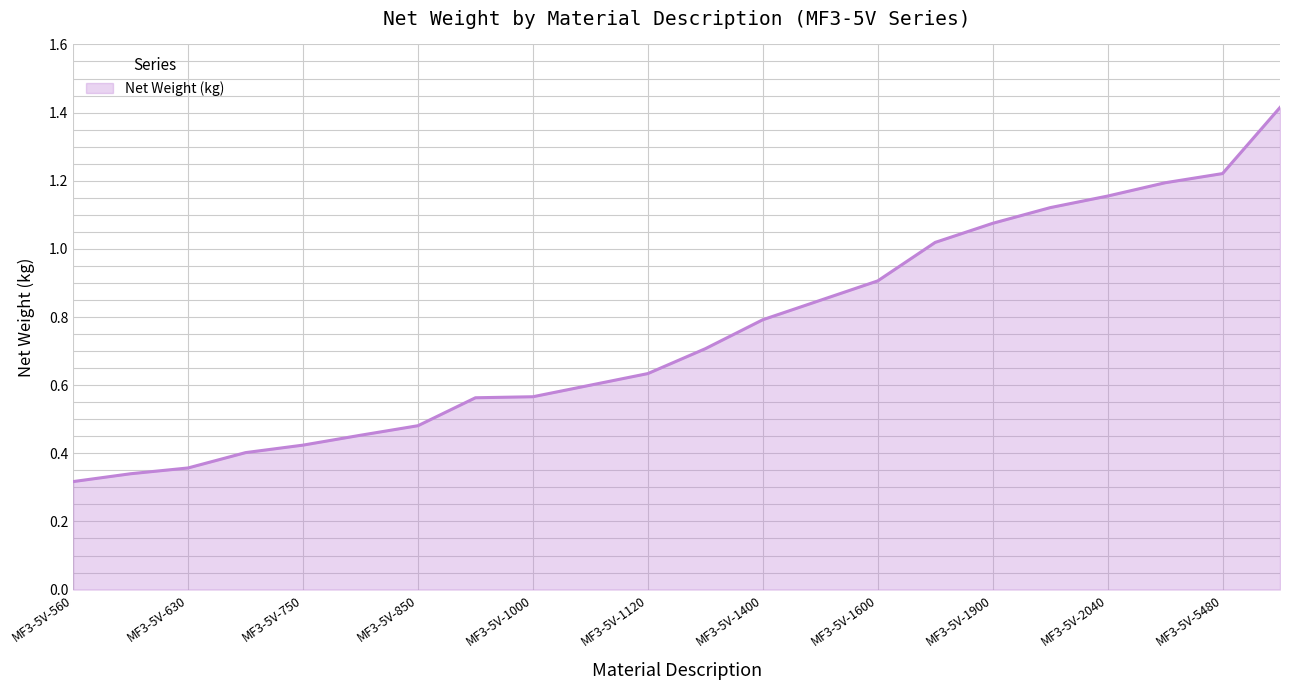

What is the maximum value shown in the chart?

1.4